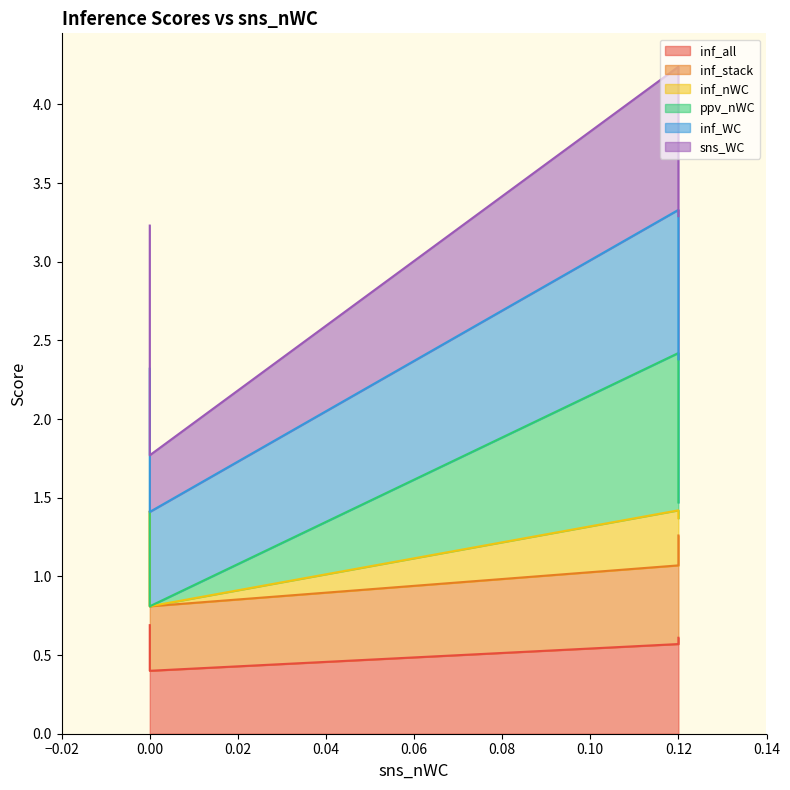

What is the lowest value of the inf_all series?

0.4